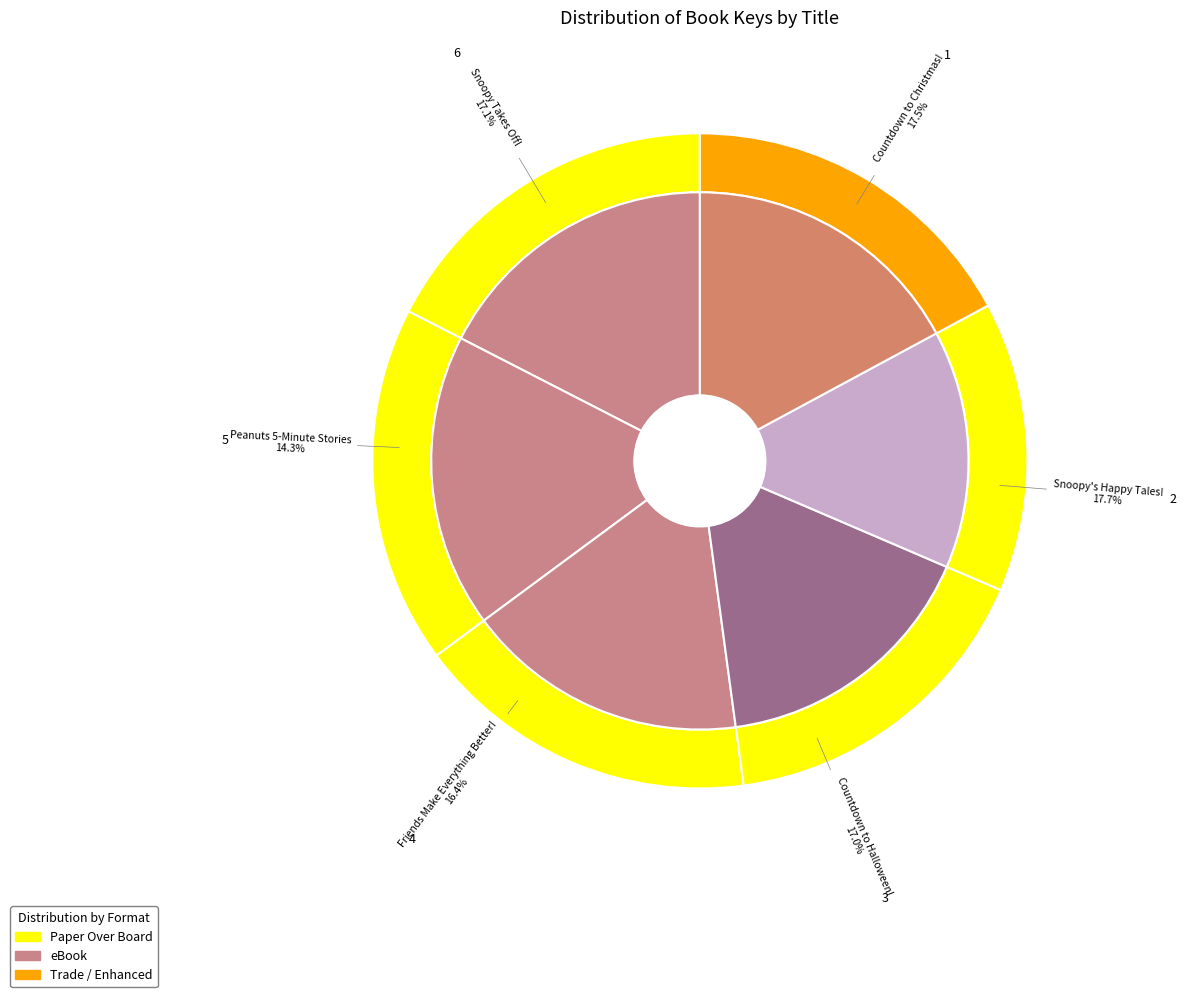

Which category has the biggest portion of the pie?

Snoopy's Happy Tales!